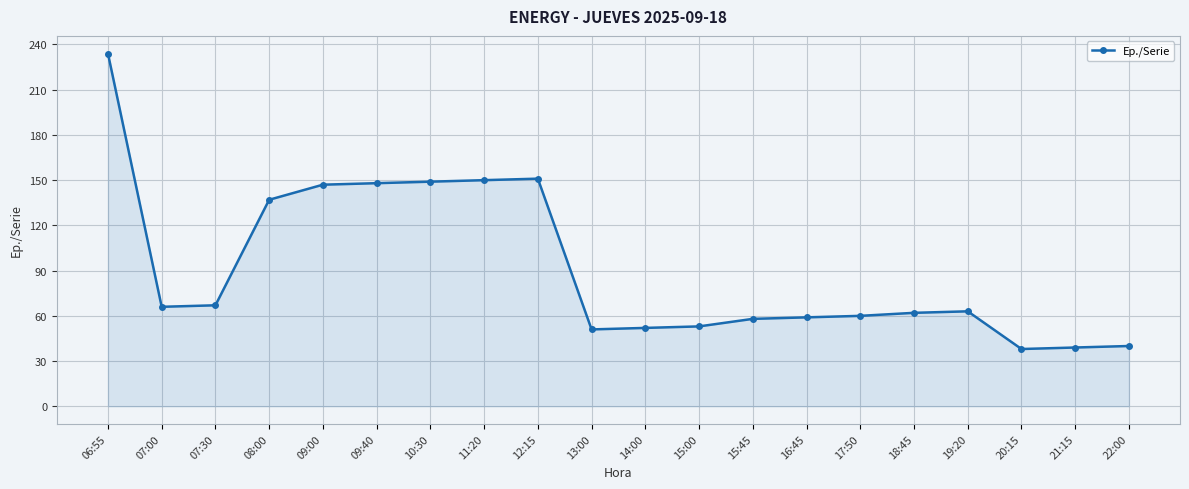

How many lines are shown in the chart?

1